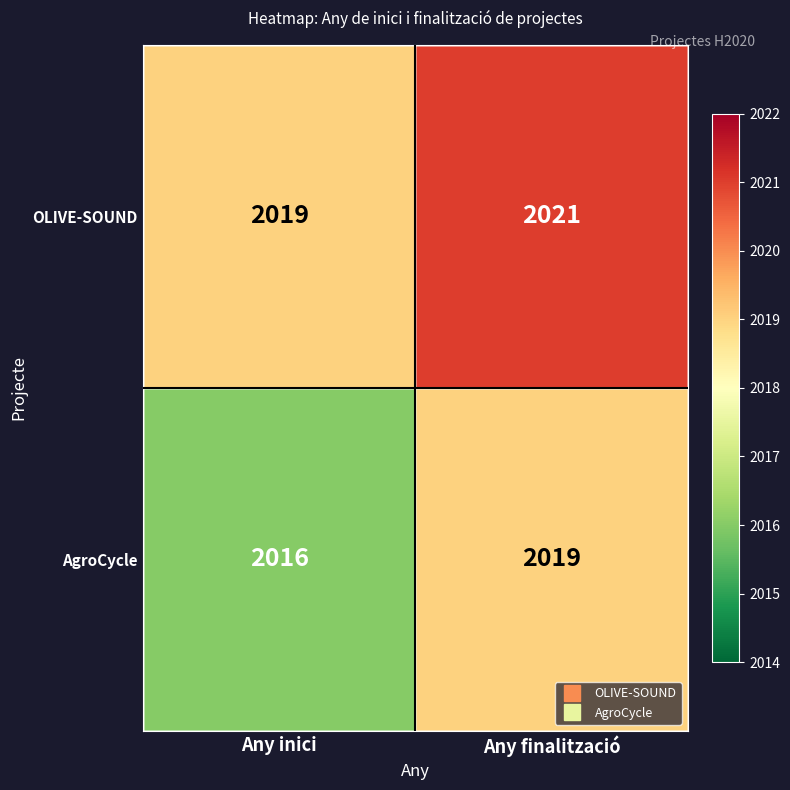

How many categories are shown in the chart?

2